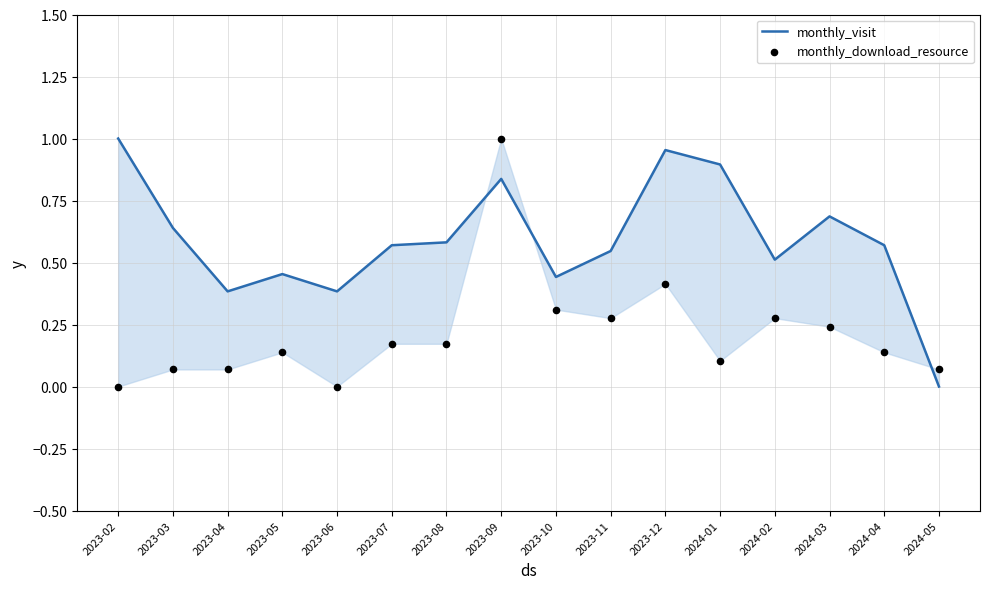

Which series has the largest total across all categories?

monthly_visit